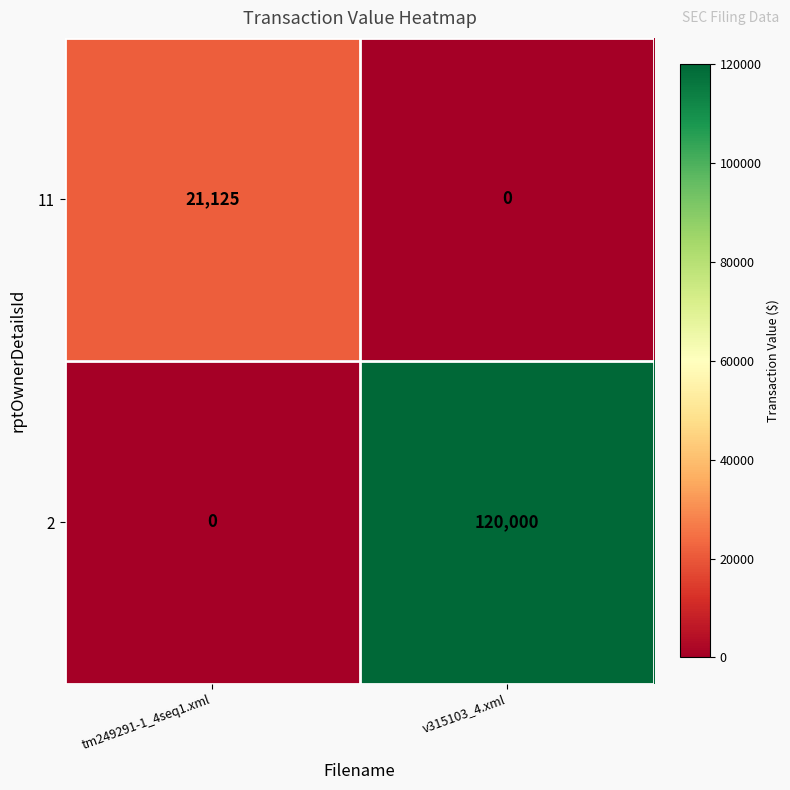

What is the sum of the 2 values at tm249291-1_4seq1.xml and v315103_4.xml?

120000